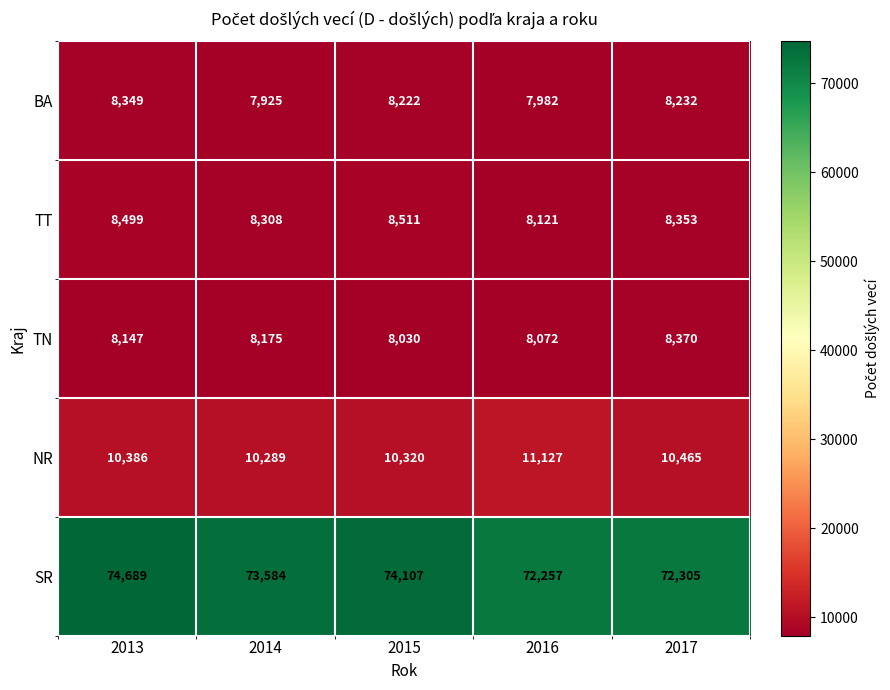

At which label does BA reach its peak?

2013